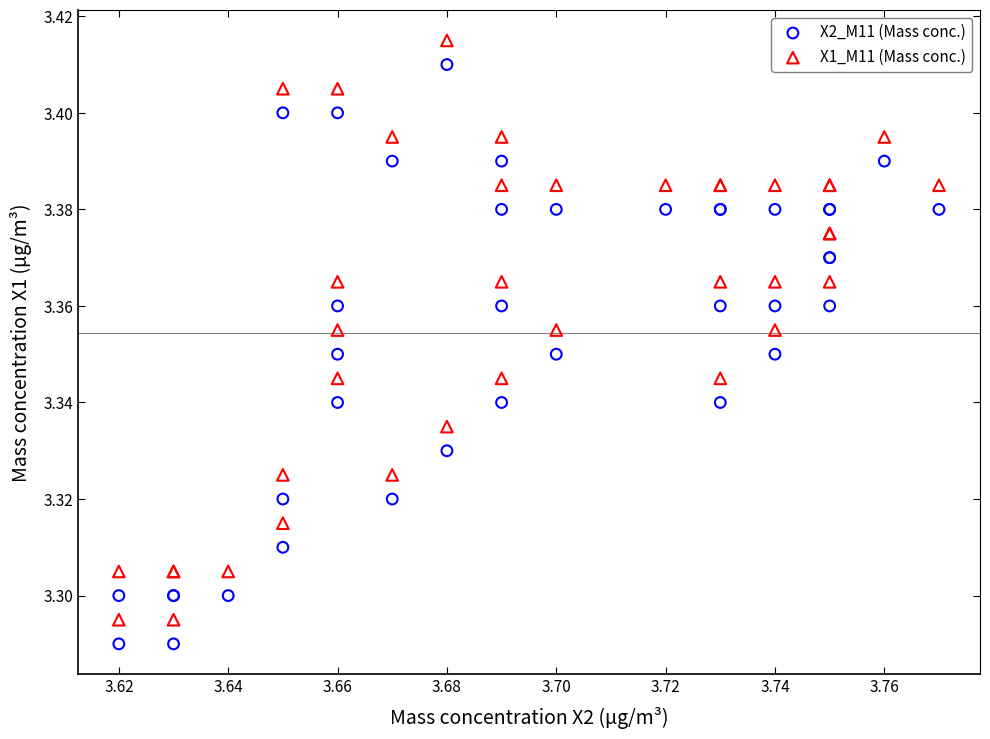

What are all the series names shown in the legend?

X2_M11 (Mass conc.), X1_M11 (Mass conc.)